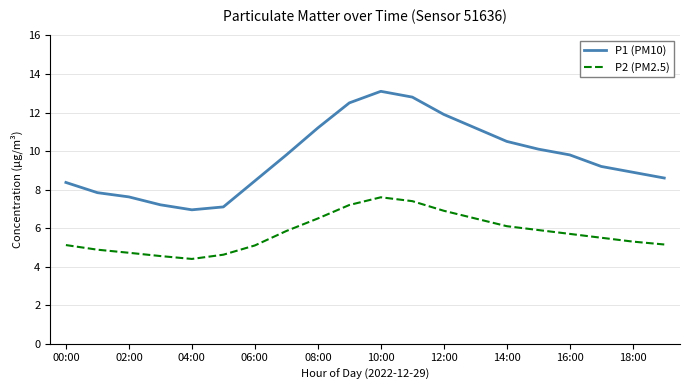

List the series in order of their overall mean, lowest first.

P2 (PM2.5), P1 (PM10)